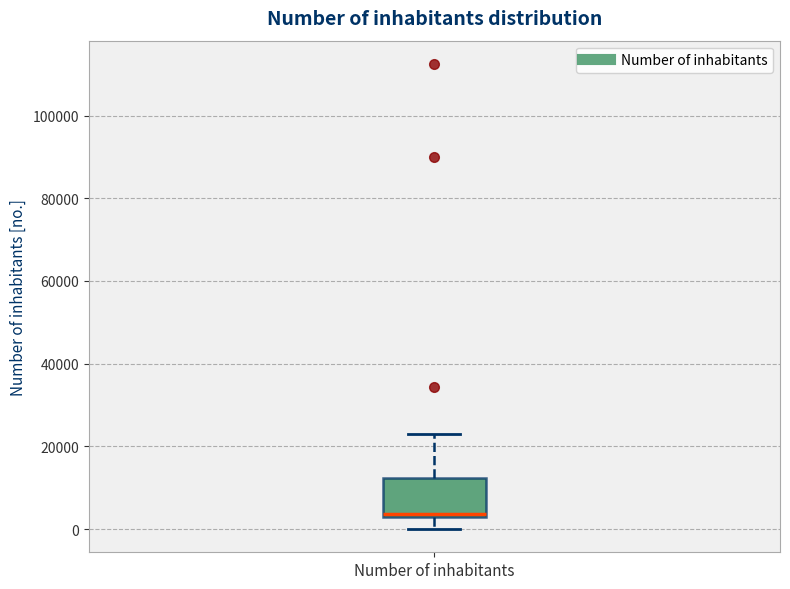

Read this box plot against the y-axis: the position of the median line, the range covered by the box, and the ends of both whiskers. The values are not printed on the chart, so give them approximately, as read against the axis.

median 4000, box 2000 to 12000, whiskers 0 to 22000